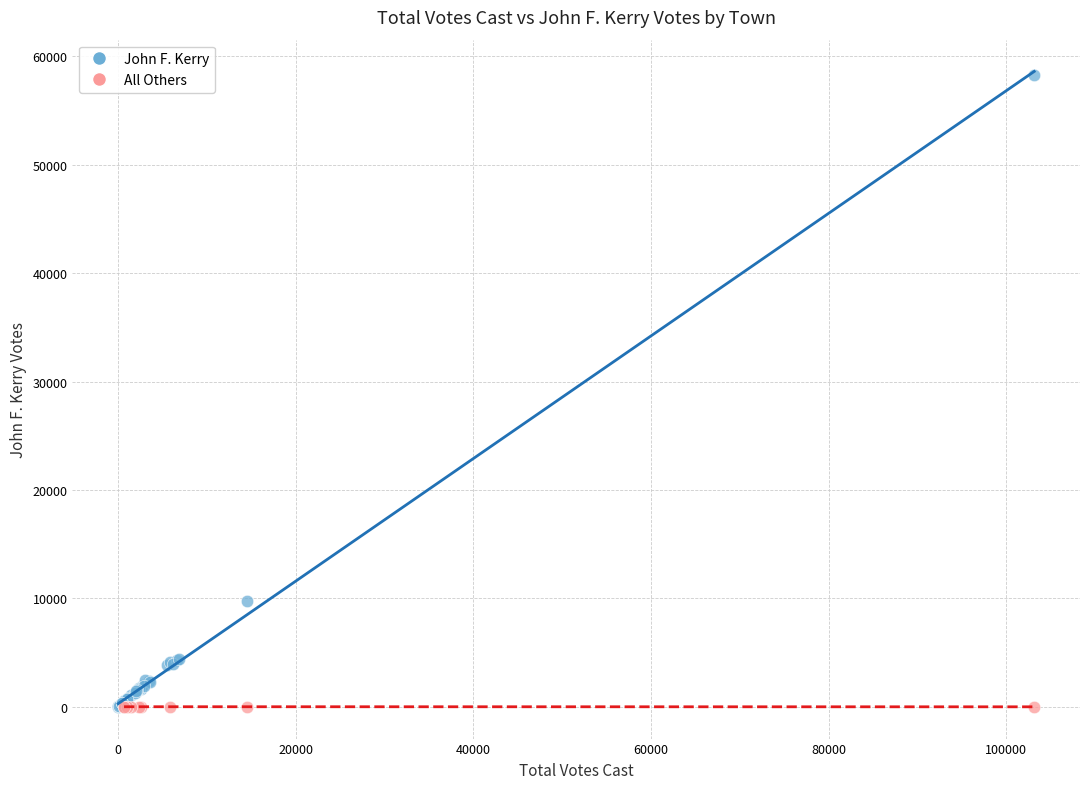

Which series has the widest spread of Y values?

John F. Kerry